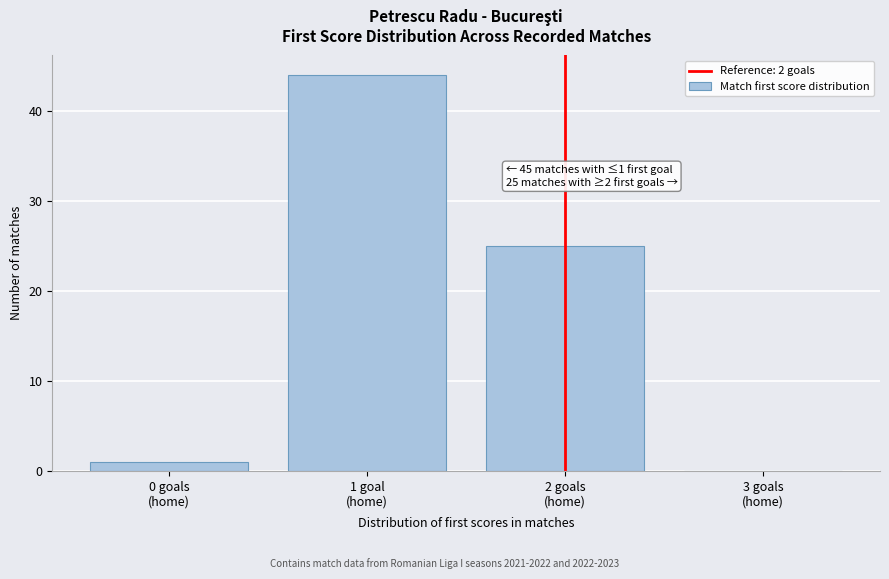

What is the maximum value shown in the chart?

44